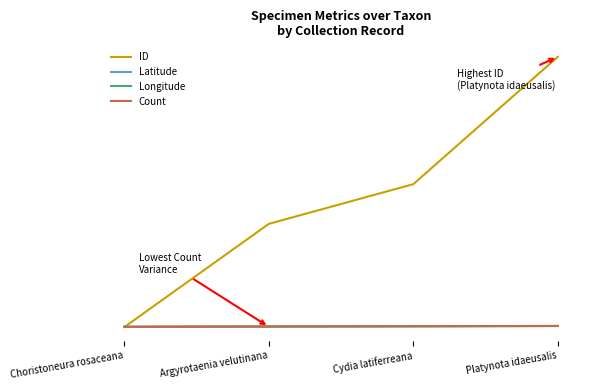

The Count series shows 0.1 at Cydia latiferreana. True or false?

False